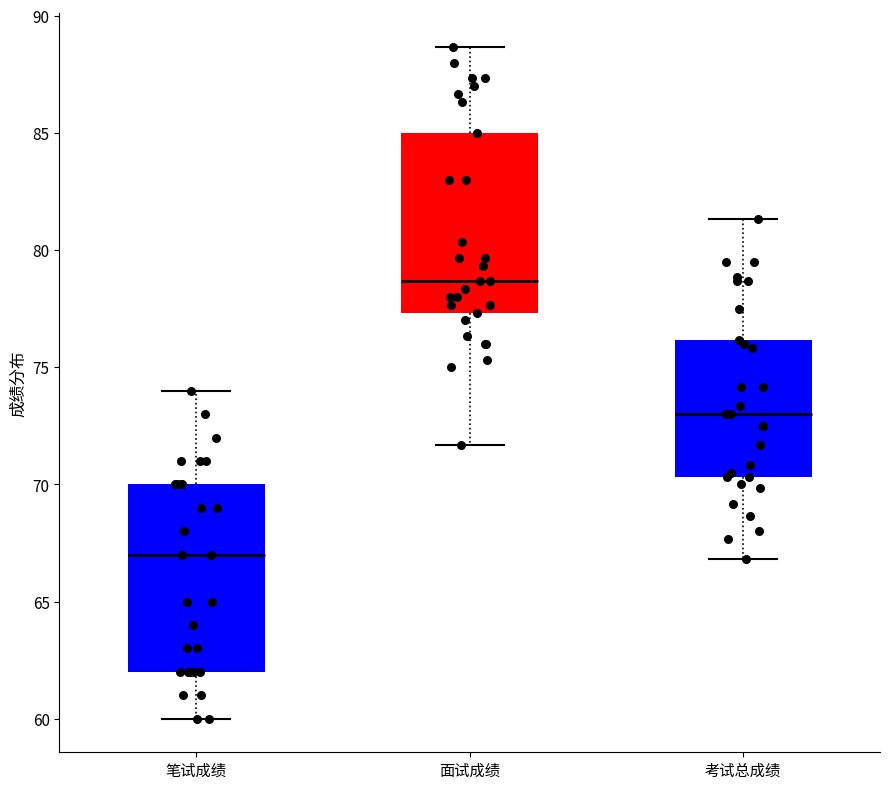

Reading left to right, transcribe this box plot: for each box, give where its median line is, the range the box spans, and where its two whiskers end, as read against the y-axis. The values are not printed on the chart, so give them approximately, as read against the axis.

笔试成绩: median 67.0, box 62.0 to 70.0, whiskers 60.0 to 74.0
面试成绩: median 78.5, box 77.5 to 85.0, whiskers 71.5 to 88.5
考试总成绩: median 73.0, box 70.5 to 76.0, whiskers 67.0 to 81.5